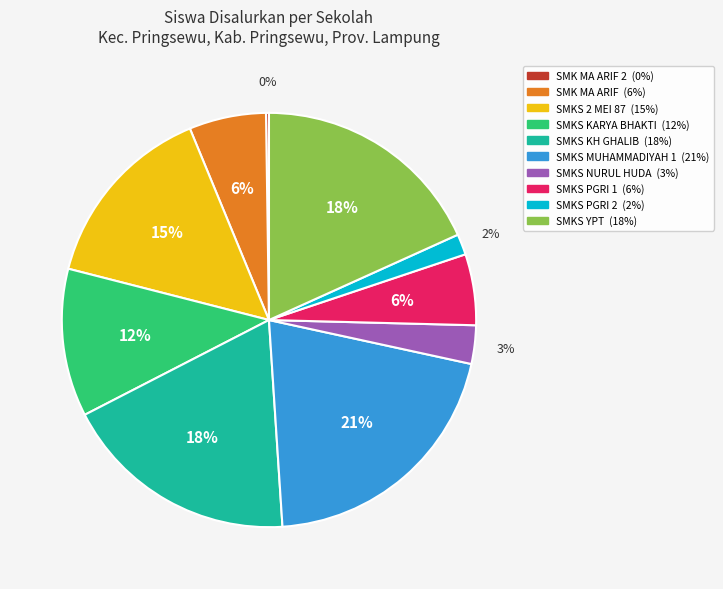

To the nearest percent, what is the average slice percentage?

10%